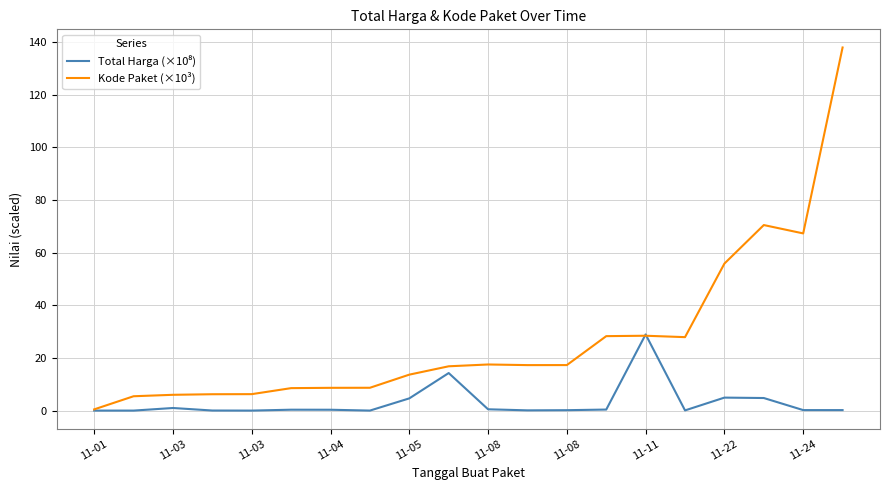

Which series has the largest range (max minus min)?

Kode Paket (×10³)